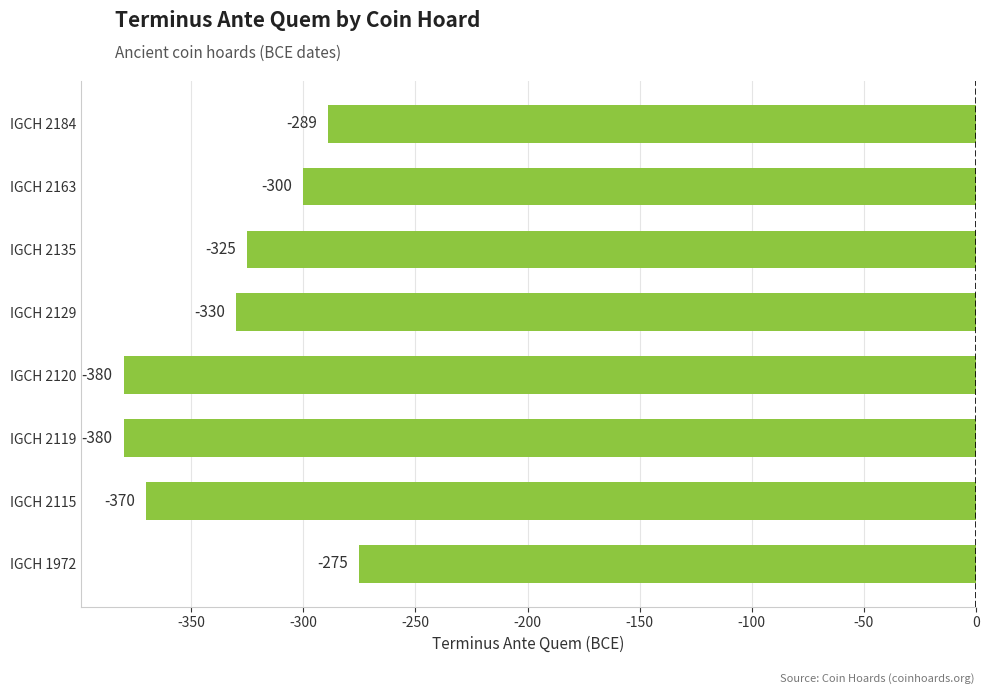

What is the smallest value displayed?

-380